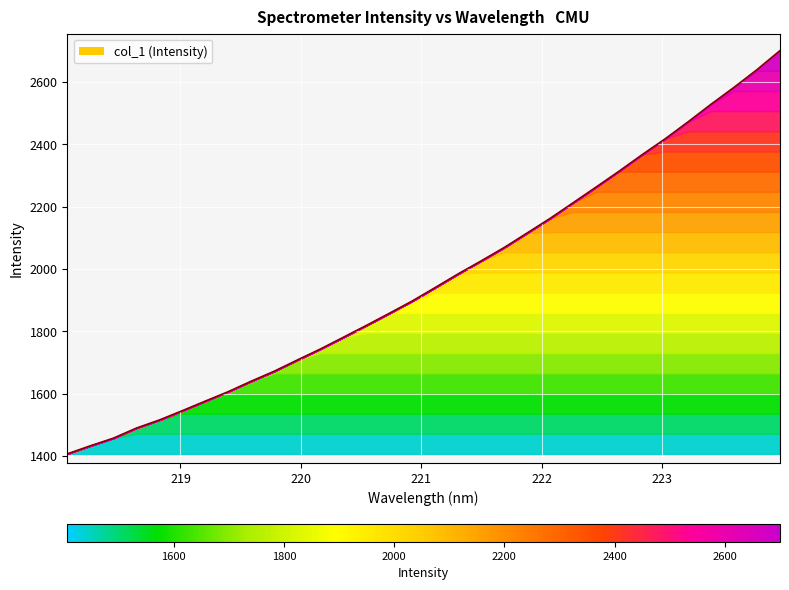

What is the difference between the maximum and minimum values?

1293.5